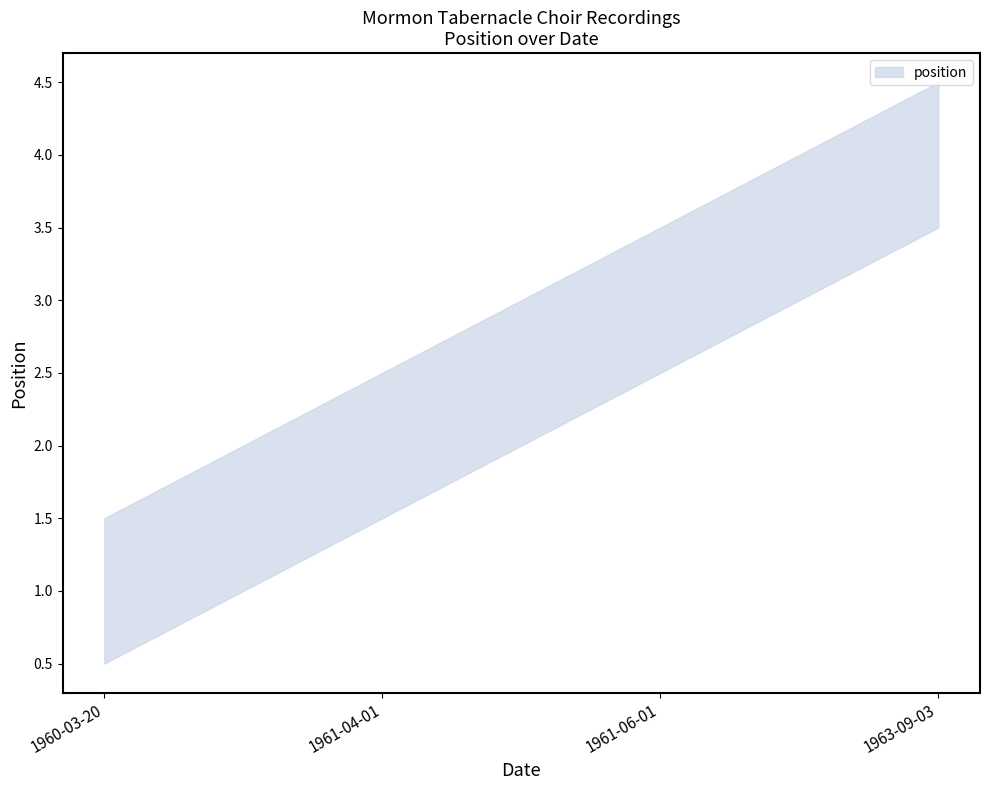

What is the smallest value displayed?

1